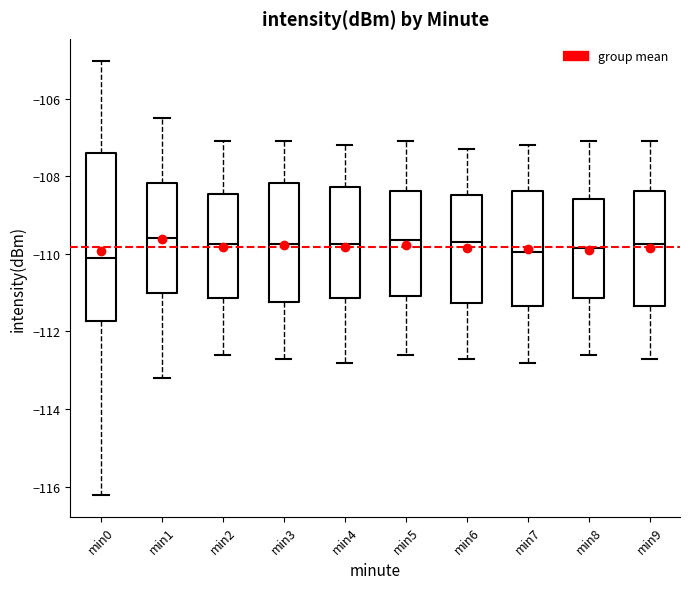

Reading left to right, transcribe this box plot: for each box, give where its median line is, the range the box spans, and where its two whiskers end, as read against the y-axis. The values are not printed on the chart, so give them approximately, as read against the axis.

min0: median -110.0, box -111.8 to -107.4, whiskers -116.2 to -105.0
min1: median -109.6, box -111.0 to -108.2, whiskers -113.2 to -106.4
min2: median -109.8, box -111.2 to -108.4, whiskers -112.6 to -107.0
min3: median -109.8, box -111.2 to -108.2, whiskers -112.6 to -107.0
min4: median -109.8, box -111.2 to -108.2, whiskers -112.8 to -107.2
min5: median -109.6, box -111.0 to -108.4, whiskers -112.6 to -107.0
min6: median -109.6, box -111.2 to -108.4, whiskers -112.6 to -107.2
min7: median -110.0, box -111.4 to -108.4, whiskers -112.8 to -107.2
min8: median -109.8, box -111.2 to -108.6, whiskers -112.6 to -107.0
min9: median -109.8, box -111.4 to -108.4, whiskers -112.6 to -107.0